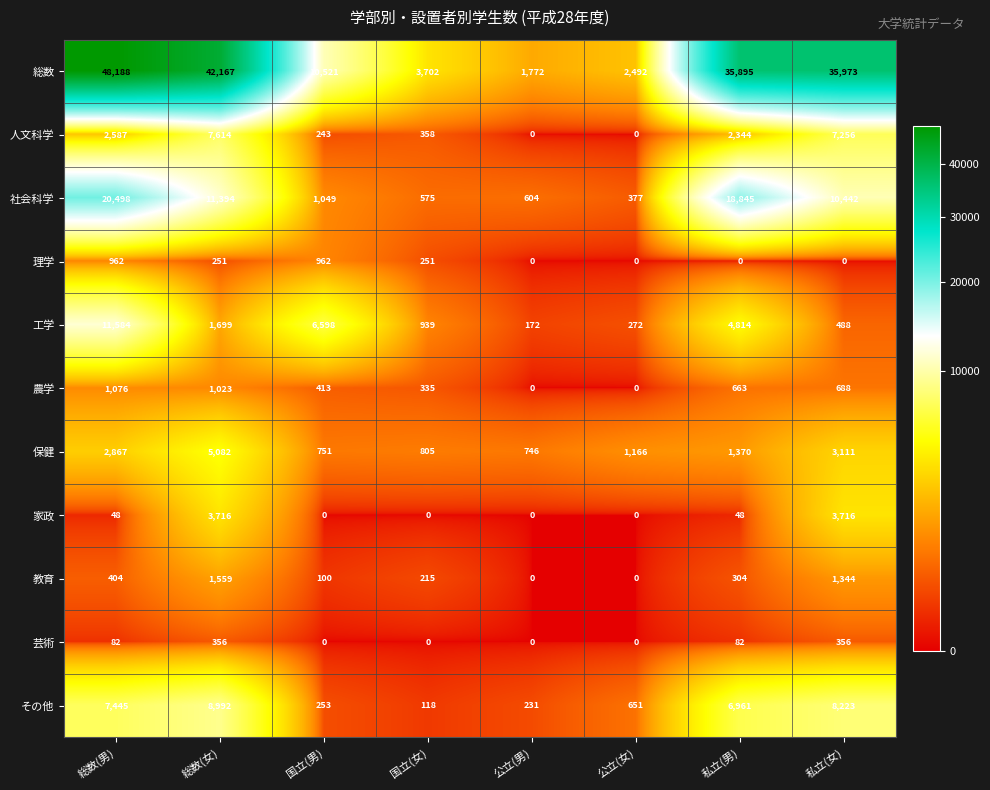

The value of 教育 at 国立(男) is 147. True or false?

False